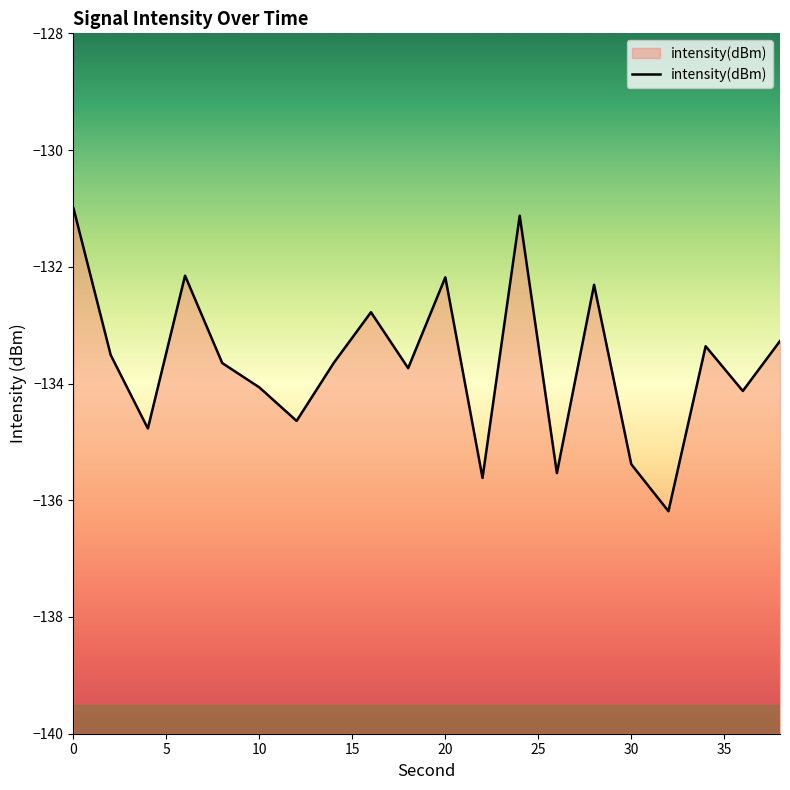

Does the chart display data point markers on the line(s)?

No